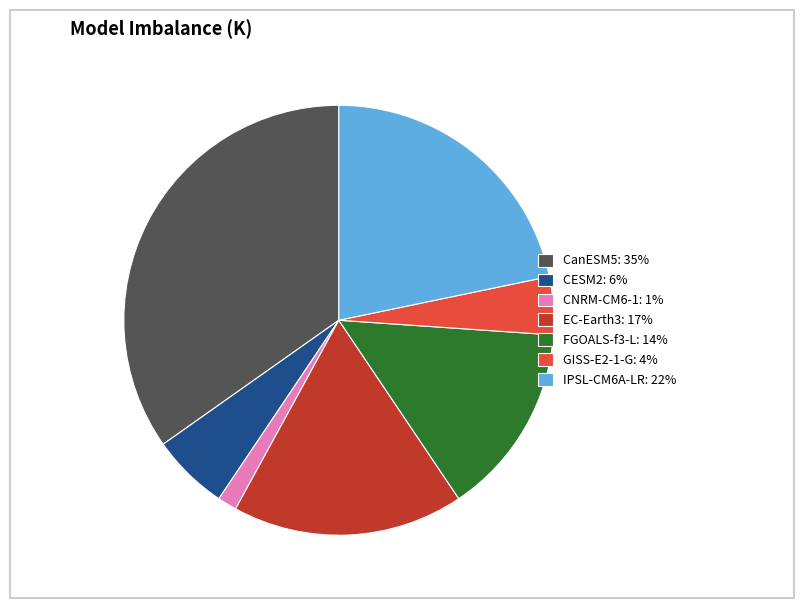

Combined, do GISS-E2-1-G: 4% and CanESM5: 35% account for over 50%?

No